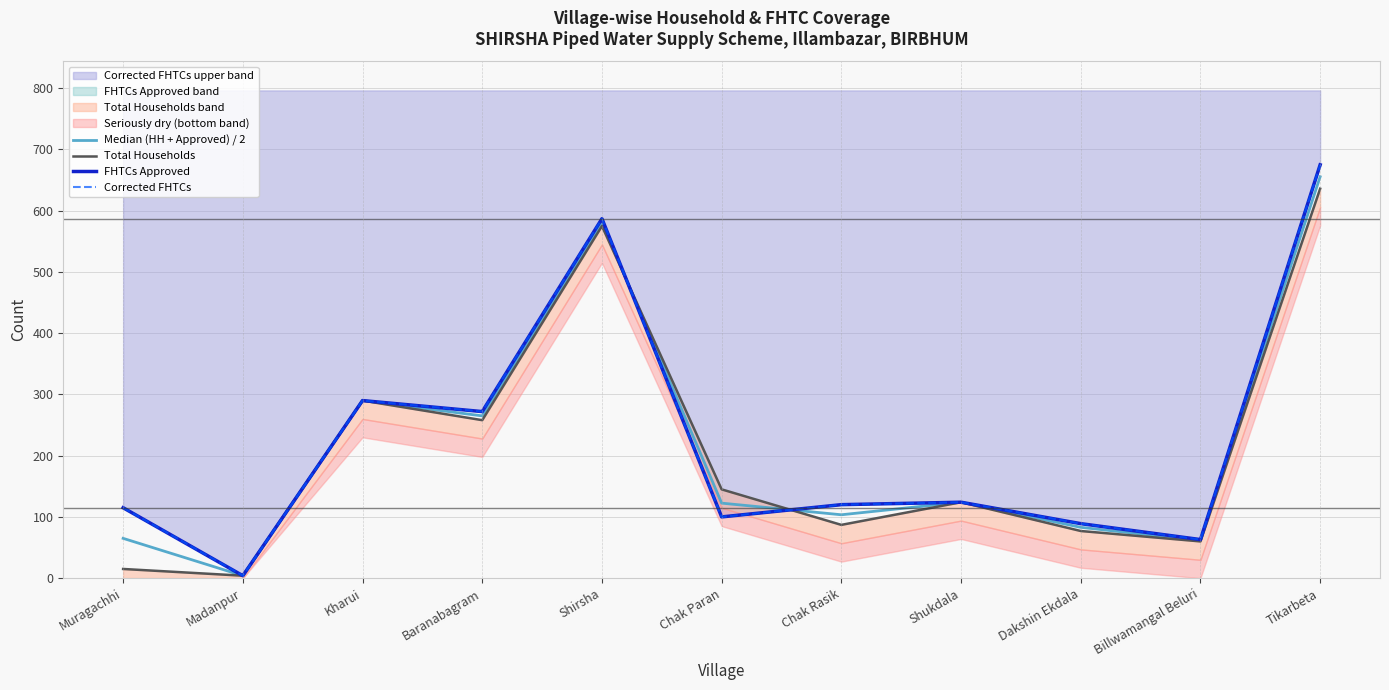

Rank the categories by Corrected FHTCs value from lowest to highest.

Madanpur, Billwamangal Beluri, Dakshin Ekdala, Chak Paran, Muragachhi, Chak Rasik, Shukdala, Baranabagram, Kharui, Shirsha, Tikarbeta